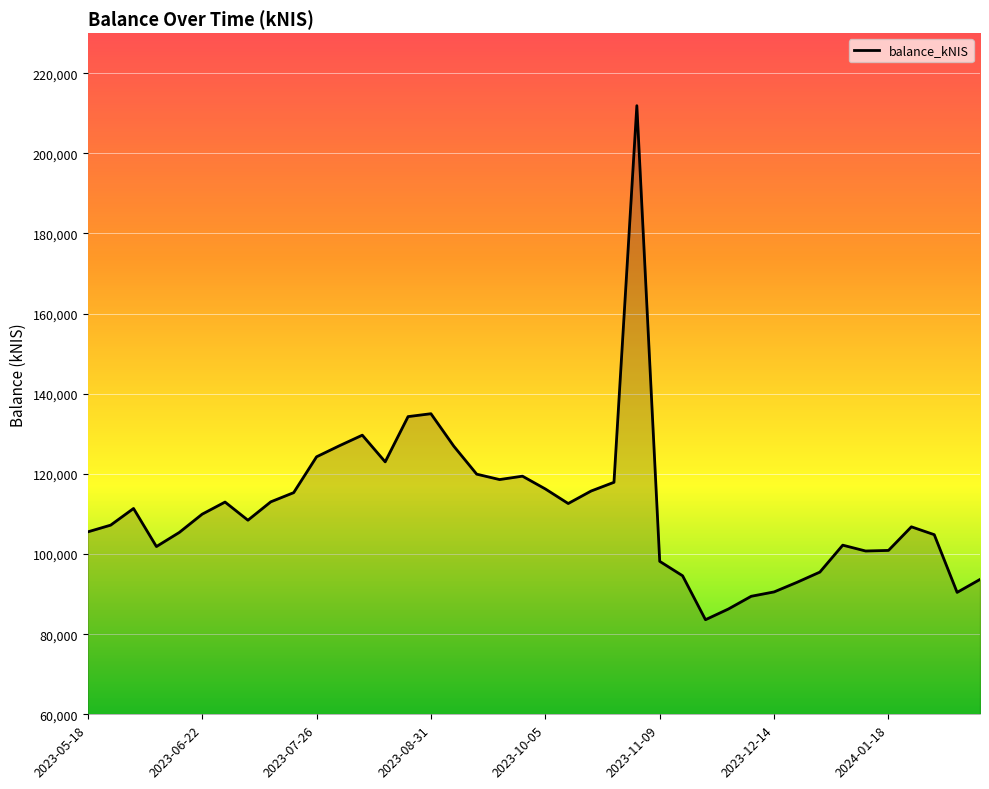

What is the maximum value shown in the chart?

211900.4